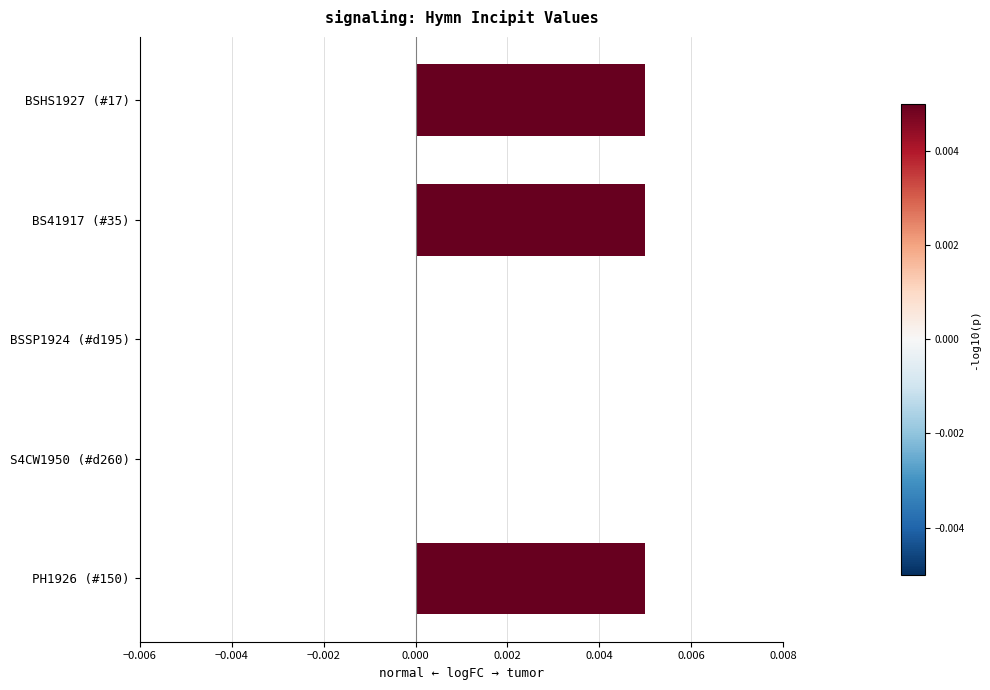

Between S4CW1950 (#d260) and BS41917 (#35), which is larger?

BS41917 (#35)